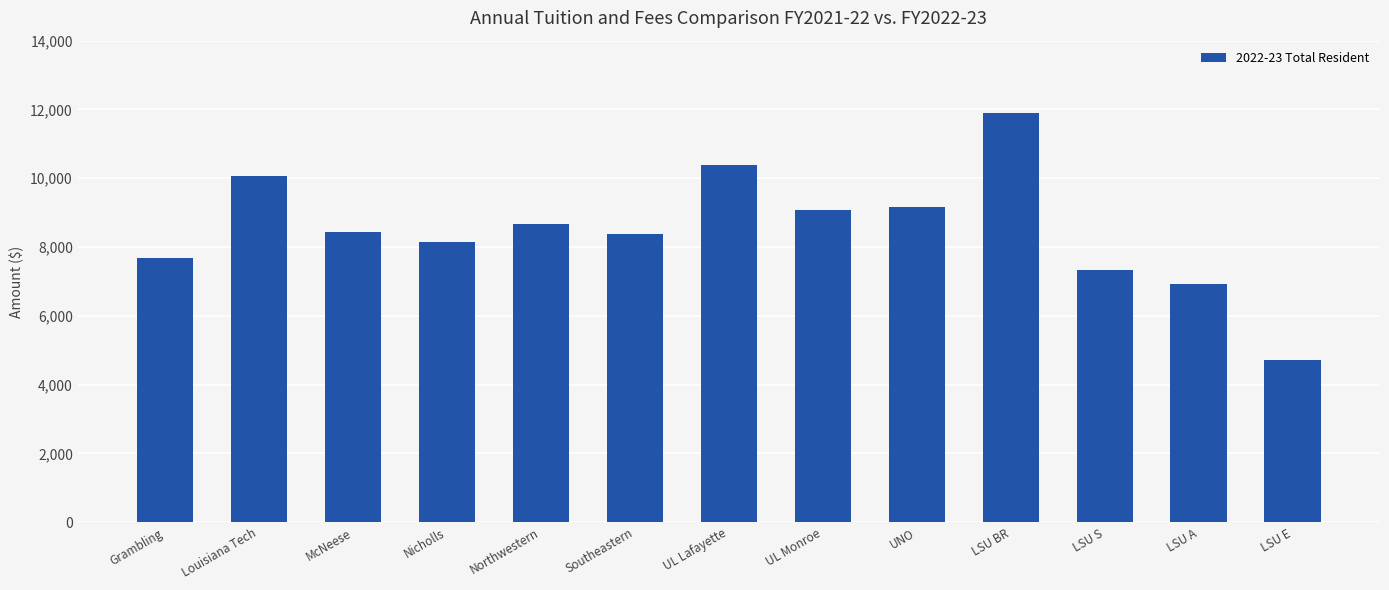

How many bars are there in total?

13